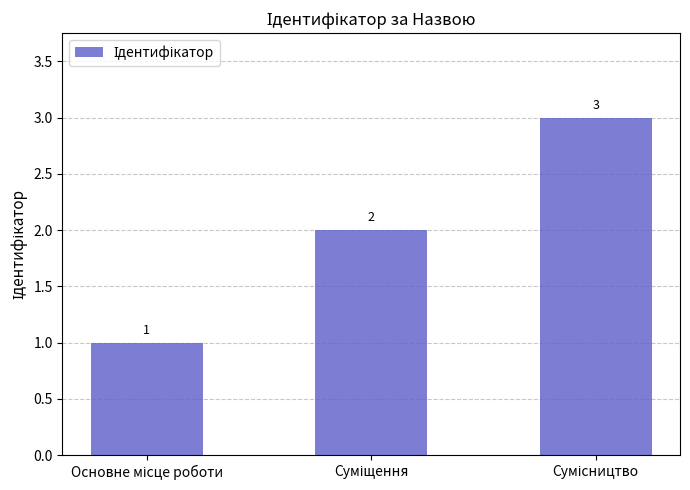

What is the difference between the second highest and minimum values?

1